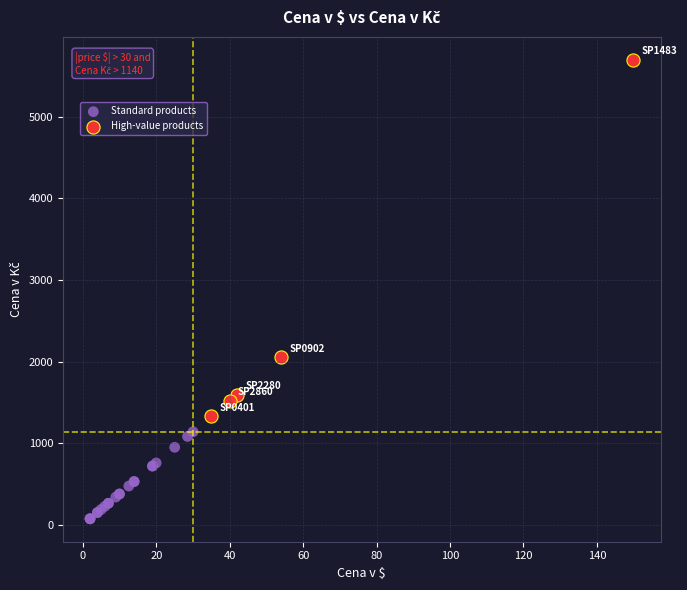

Which series contains the highest Y value?

High-value products